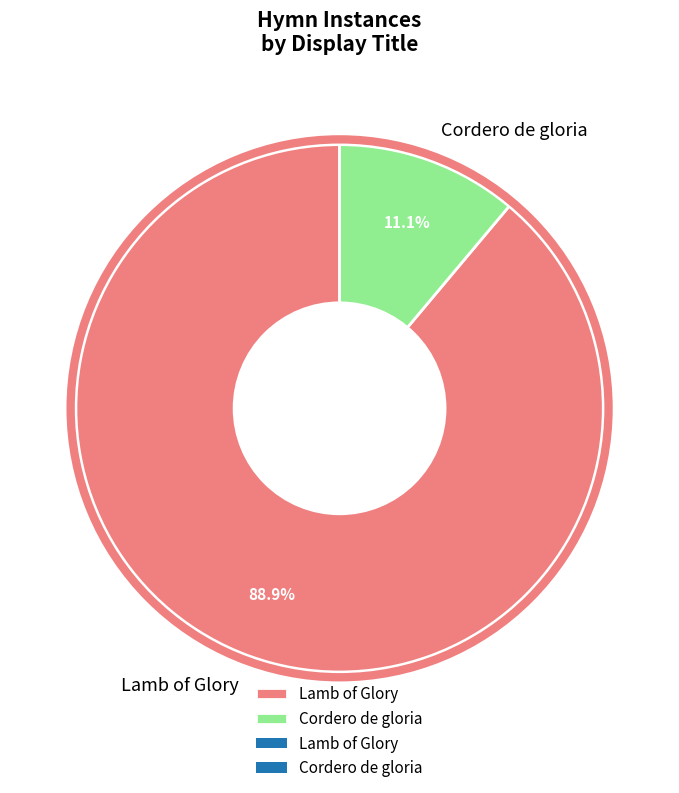

Rank the categories by value from lowest to highest.

Cordero de gloria, Lamb of Glory